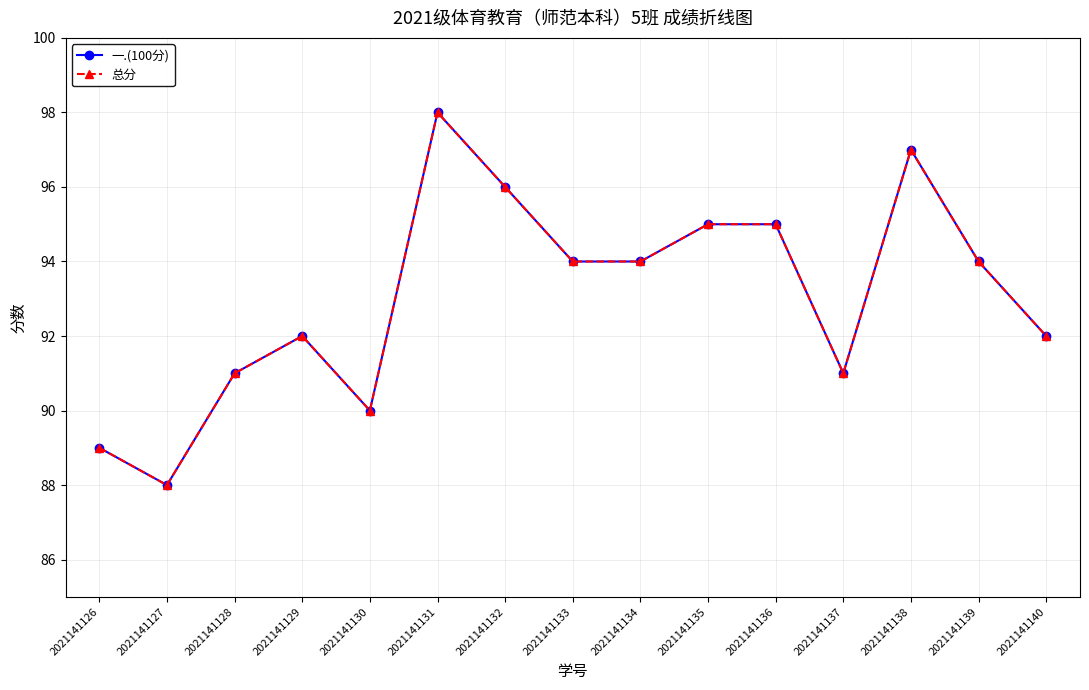

What is the minimum value shown in the chart?

88